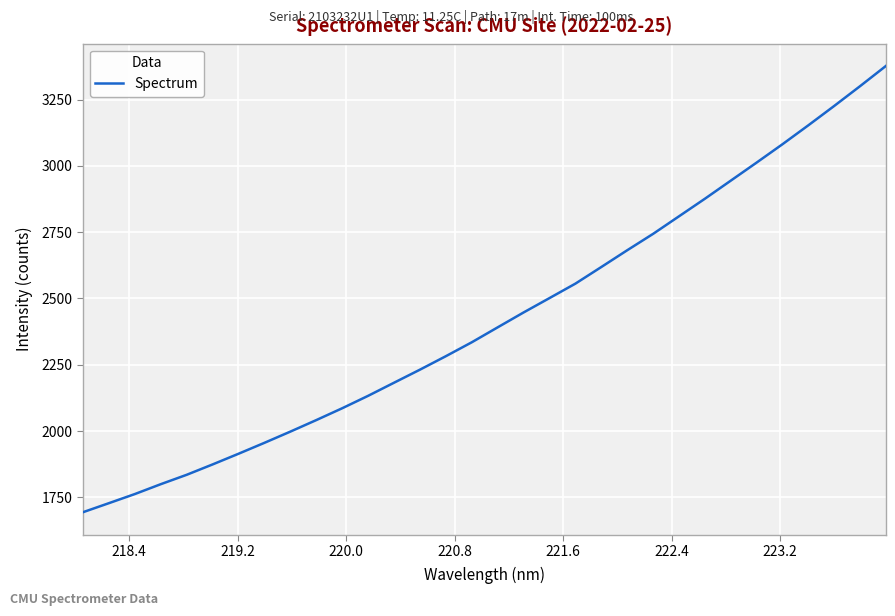

True or false: there are more than 1 points higher than both neighbors.

False